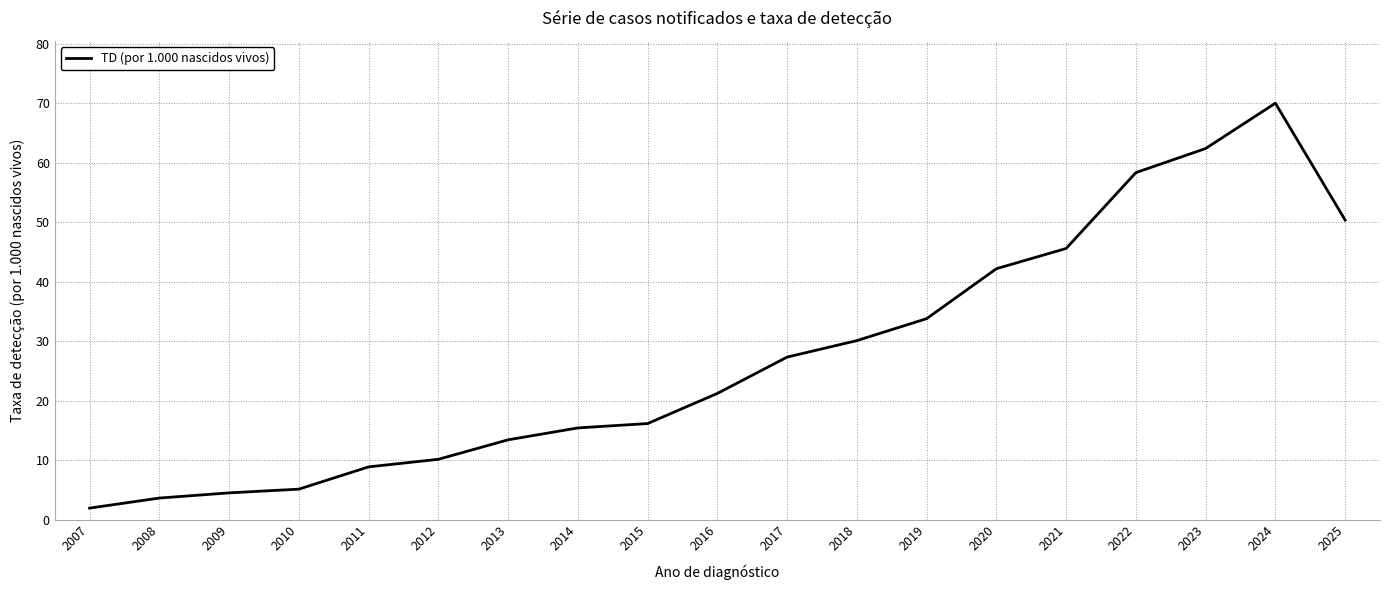

What is the difference between the maximum and second lowest values?

66.4